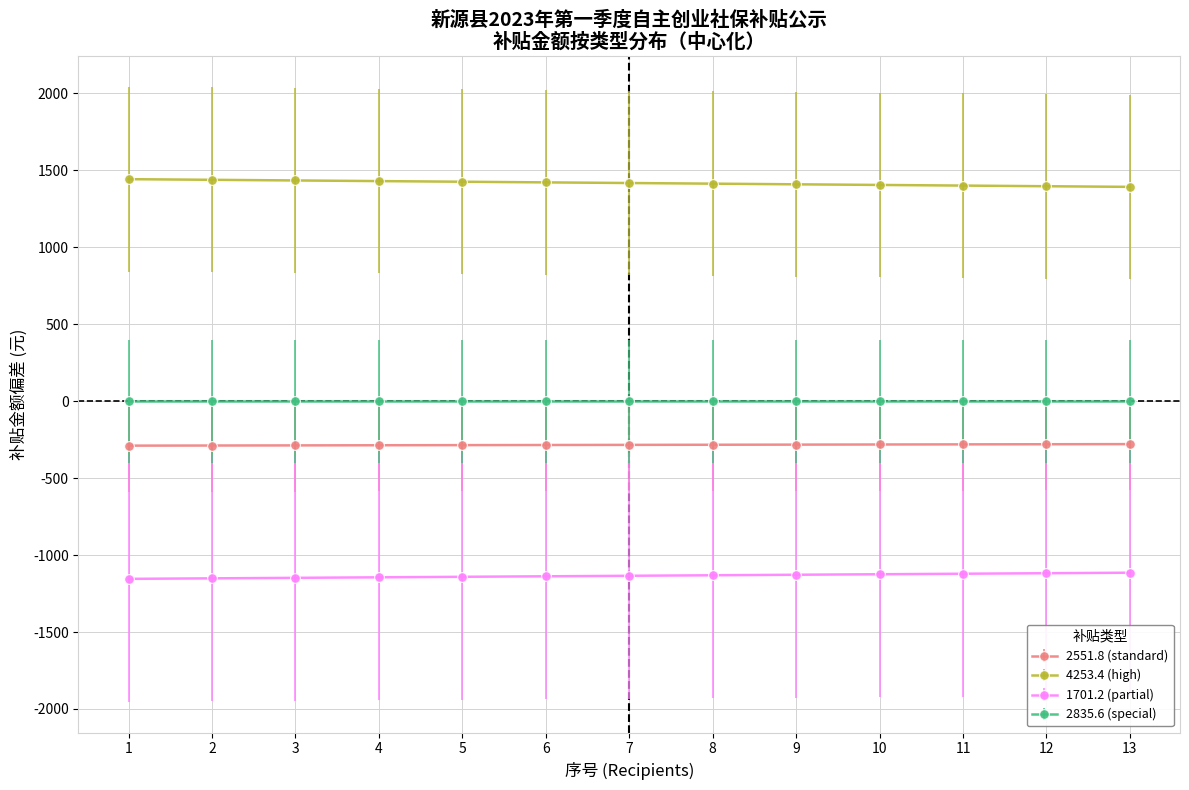

True or false: 2551.8 (standard) and 1701.2 (partial) intersect in this chart.

False